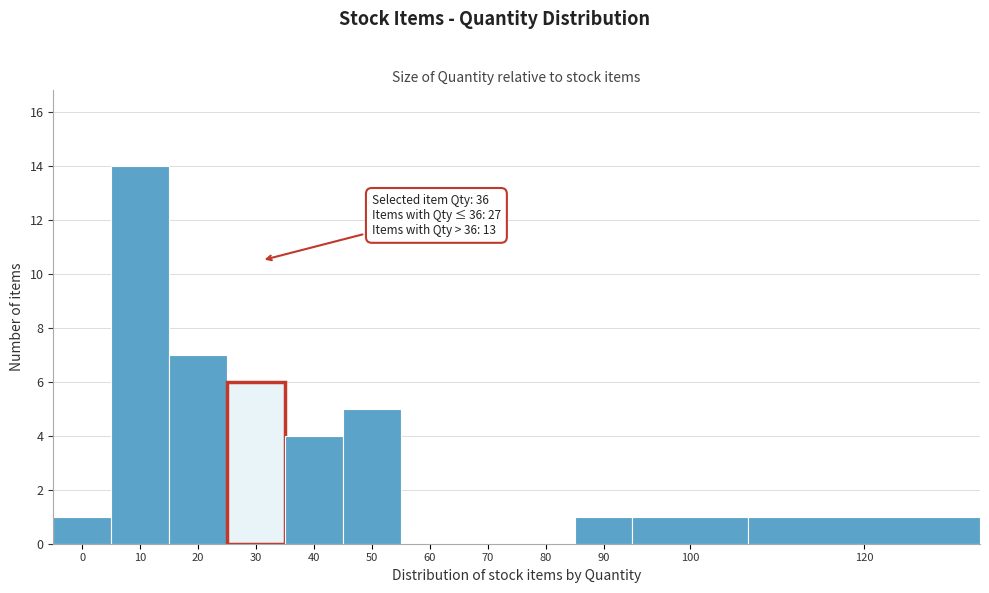

Reading left to right, list all the values displayed in this chart.

0=1	10=14	20=7	30=6	40=4	50=5	60=0	70=0	80=0	90=1	100=1	120=1